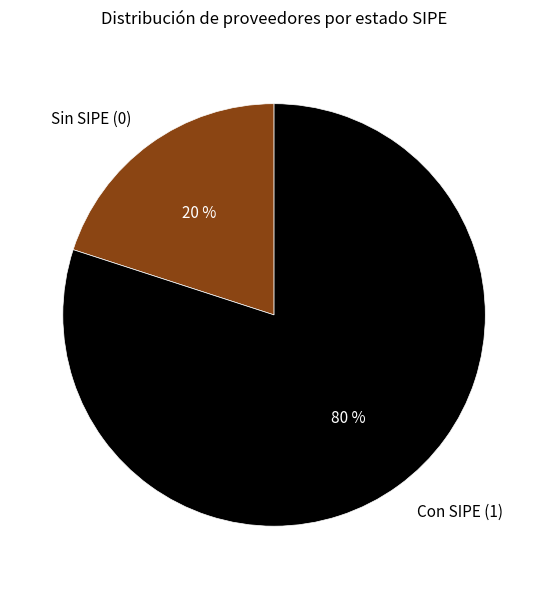

To the nearest percent, what is the difference between the Sin SIPE (0) and Con SIPE (1) slice percentages?

60%